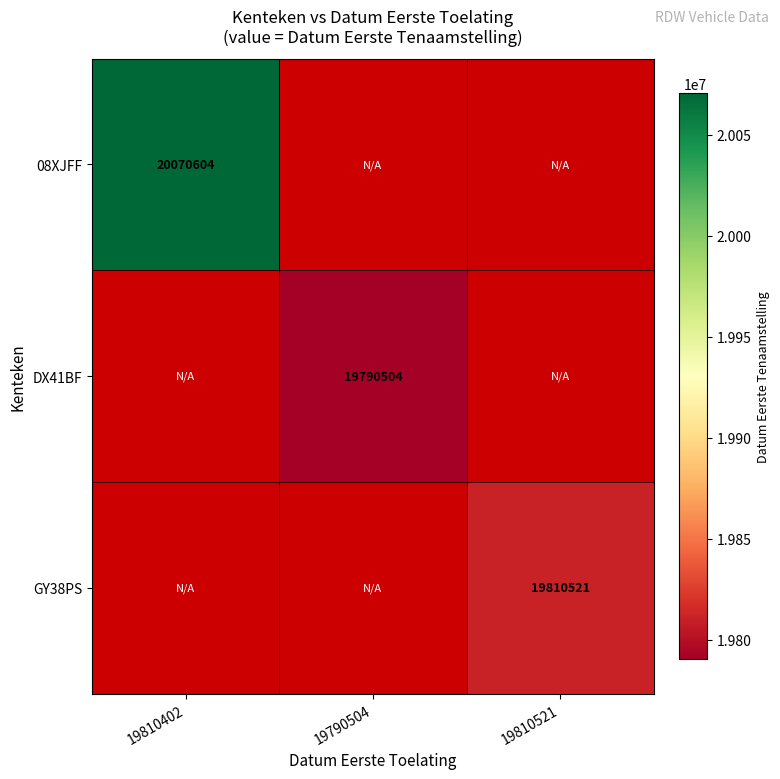

True or false: GY38PS has a value of 19810521 at 19810521.

True